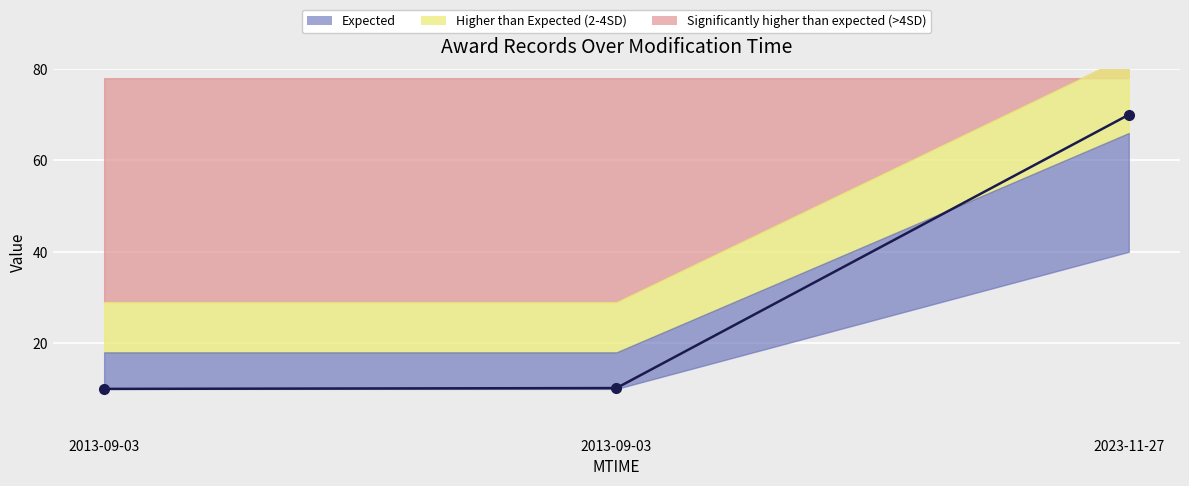

The value at 2013-09-03 is 10.2. True or false?

True